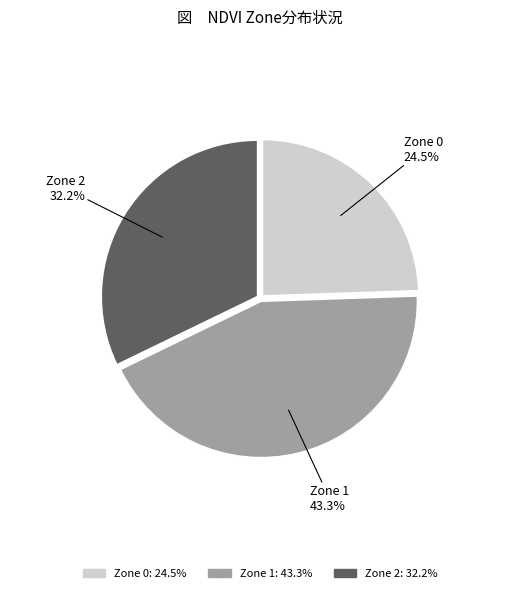

Is there a majority slice in this chart?

No